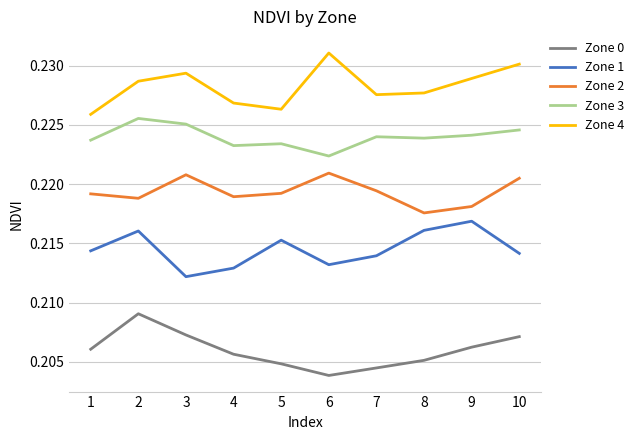

True or false: Zone 3 has a value of 0.4 at 1.

False